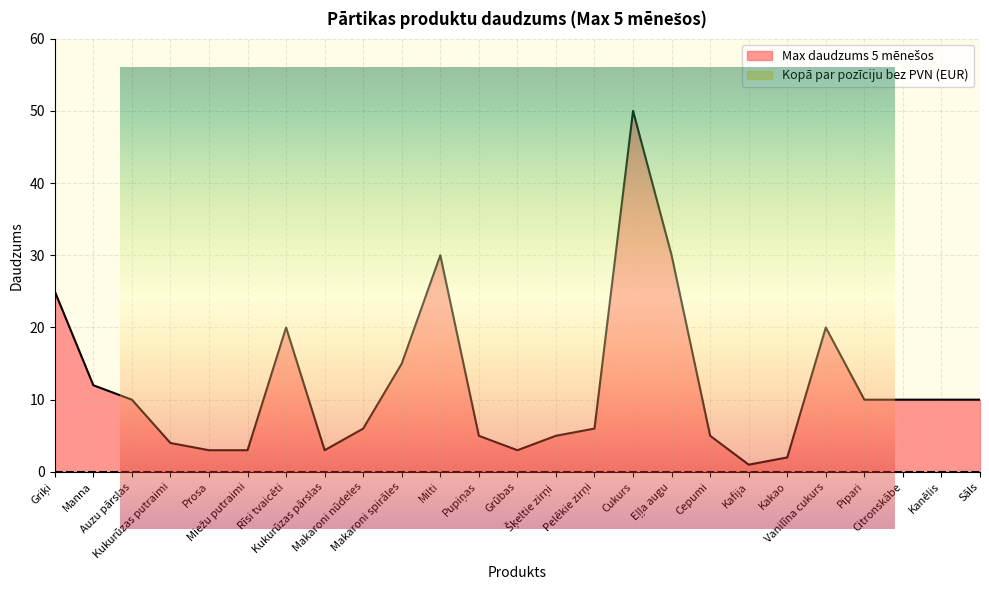

Rank the categories by value from highest to lowest.

Cukurs, Milti, Eļļa augu, Griķi, Rīsi tvaicēti, Vanilīna cukurs, Makaroni spirāles, Manna, Auzu pārslas, Pipari, Citronskābe, Kanēlis, Sāls, Makaroni nūdeles, Pelēkie zirņi, Pupiņas, Šķeltie zirņi, Cepumi, Kukurūzas putraimi, Prosa, Miežu putraimi, Kukurūzas pārslas, Grūbas, Kakao, Kafija